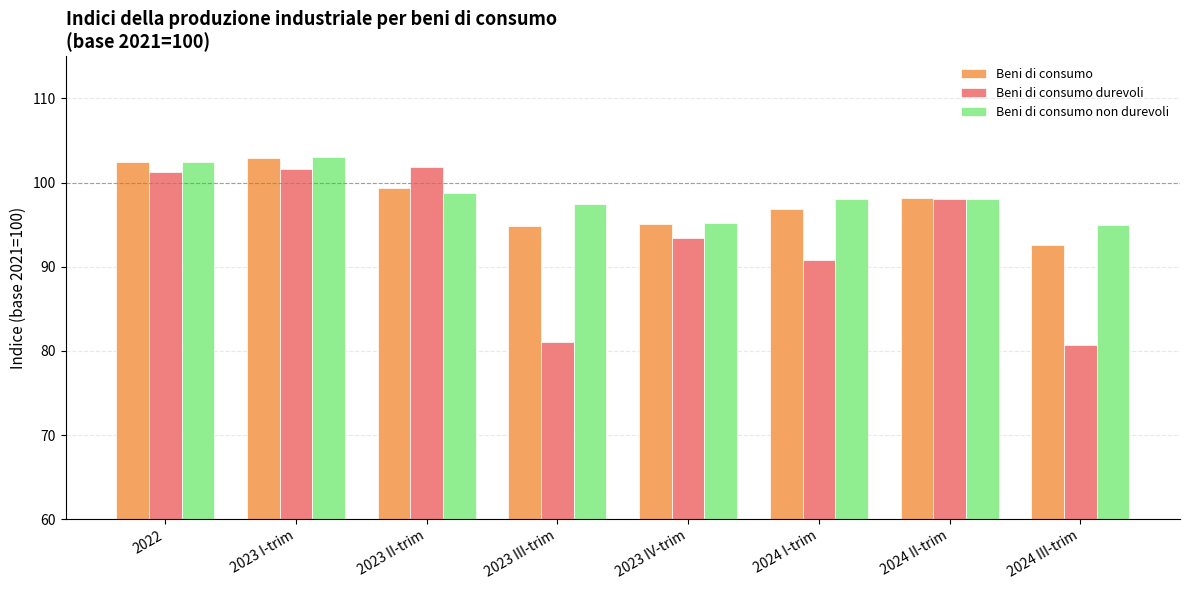

What is the greatest value displayed?

103.0